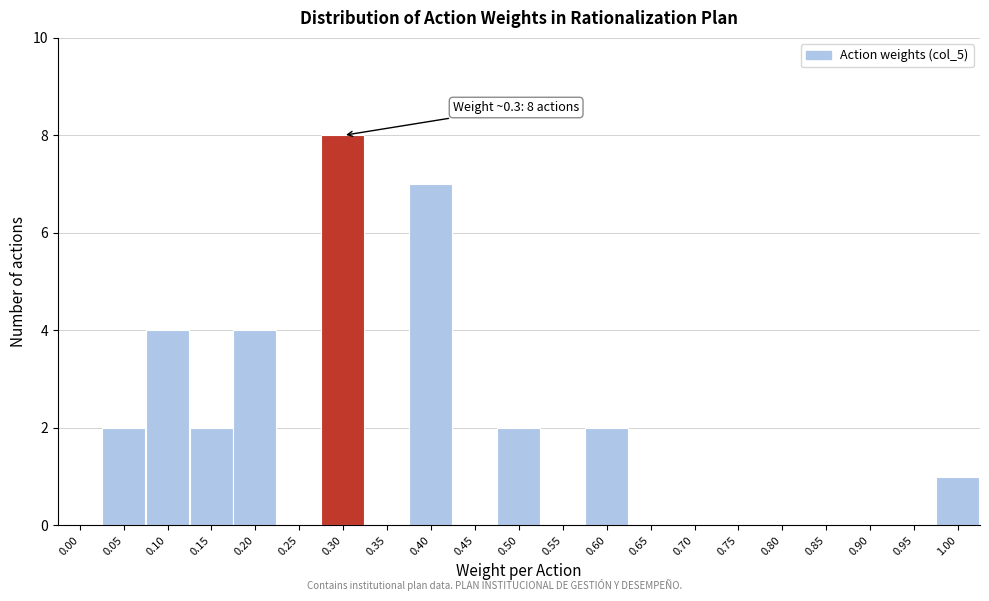

Reading right to left, list all the values displayed in this chart.

1.00=1	0.95=0	0.90=0	0.85=0	0.80=0	0.75=0	0.70=0	0.65=0	0.60=2	0.55=0	0.50=2	0.45=0	0.40=7	0.35=0	0.30=8	0.25=0	0.20=4	0.15=2	0.10=4	0.05=2	0.00=0